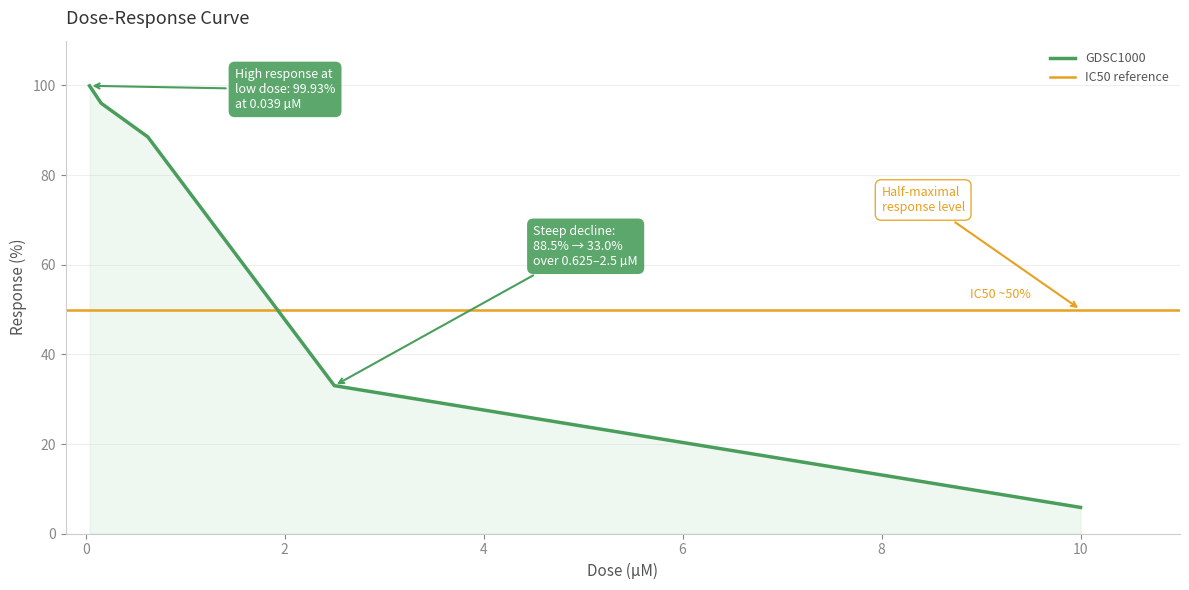

What is the difference between the values at 0.15625 and 2.5?

63.0